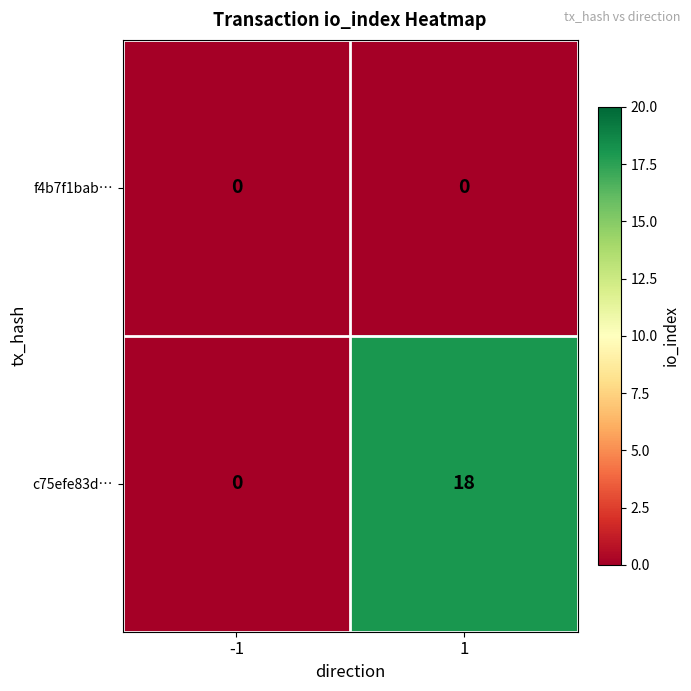

Rank the series by their maximum value, from lowest to highest.

f4b7f1bab…, c75efe83d…